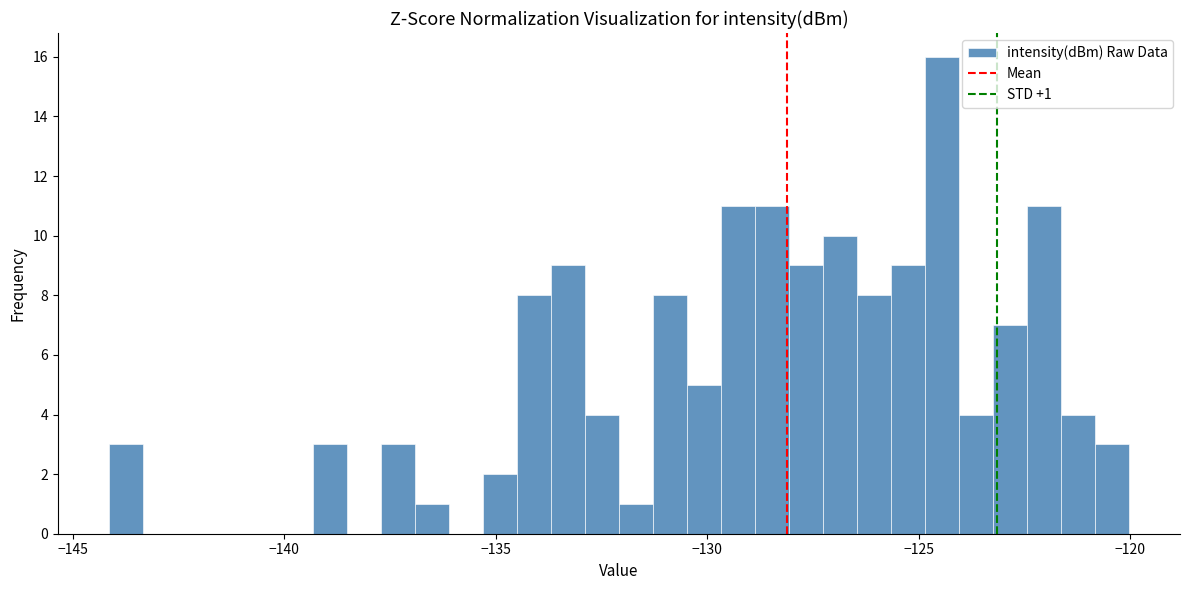

Read against the x-axis, roughly where is the centre of the tallest bar?

-124.5